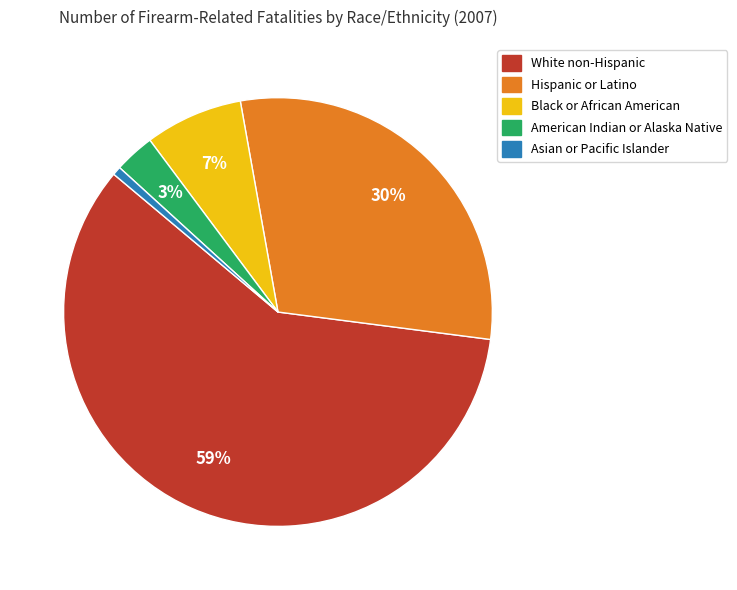

Is there a majority slice in this chart?

Yes